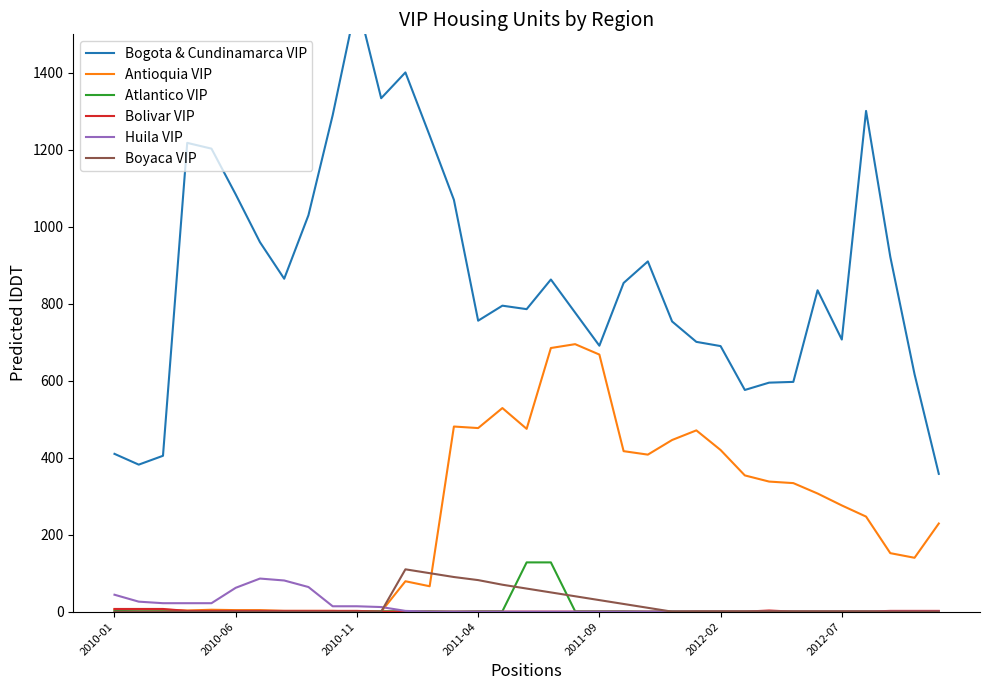

At which category is the sum across all series the highest?

18